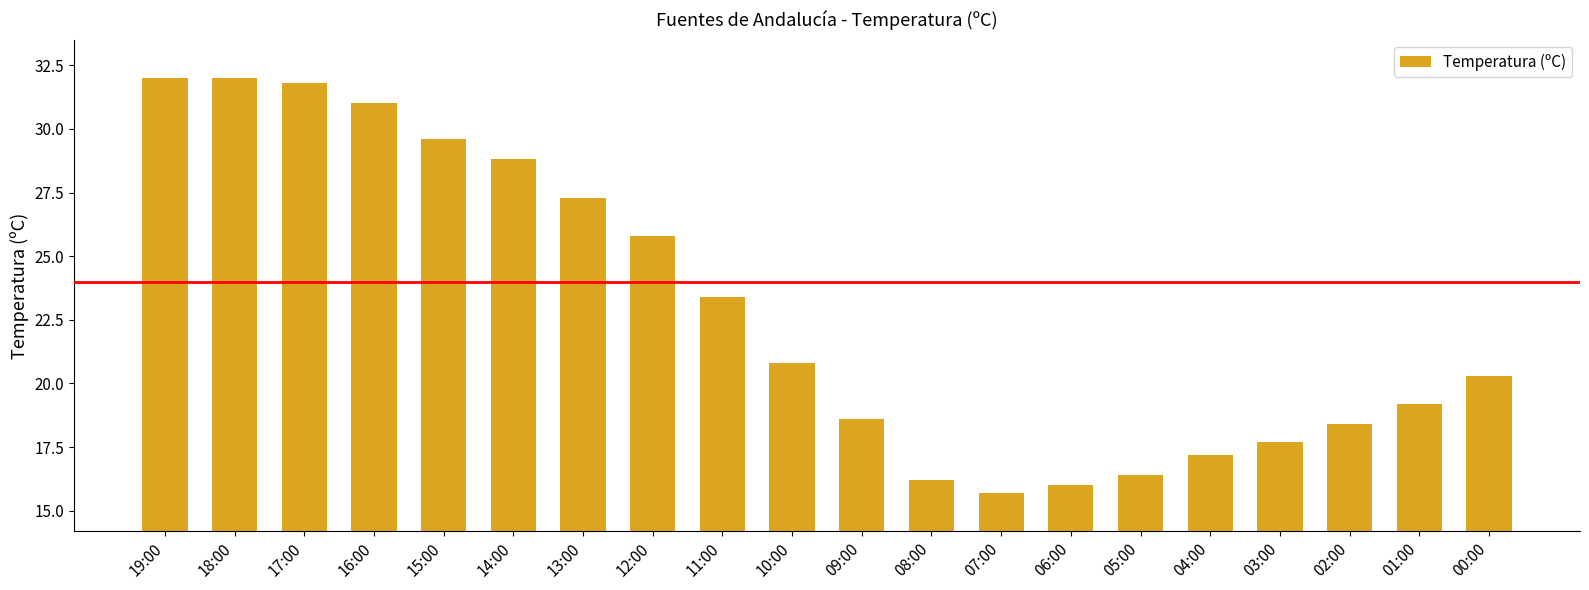

Which label corresponds to the smallest value in the chart?

07:00